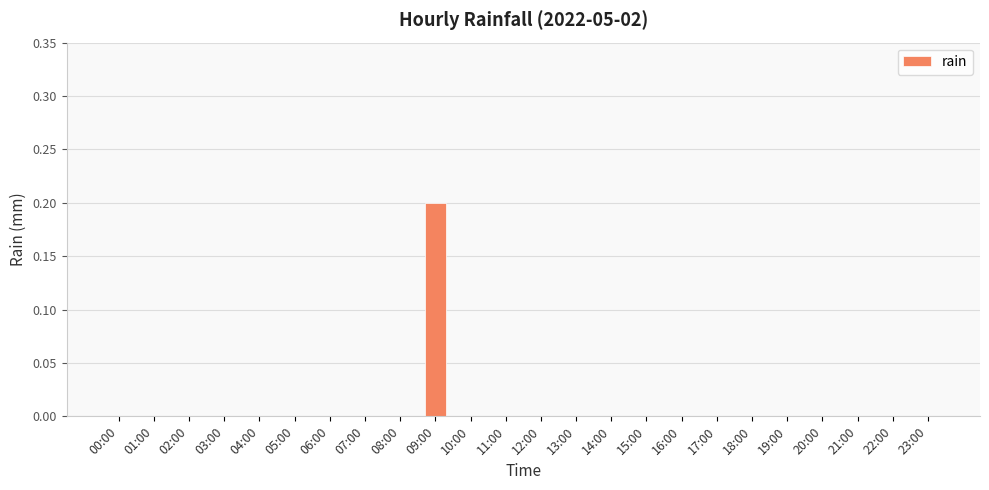

Which category has the highest value across all series?

09:00